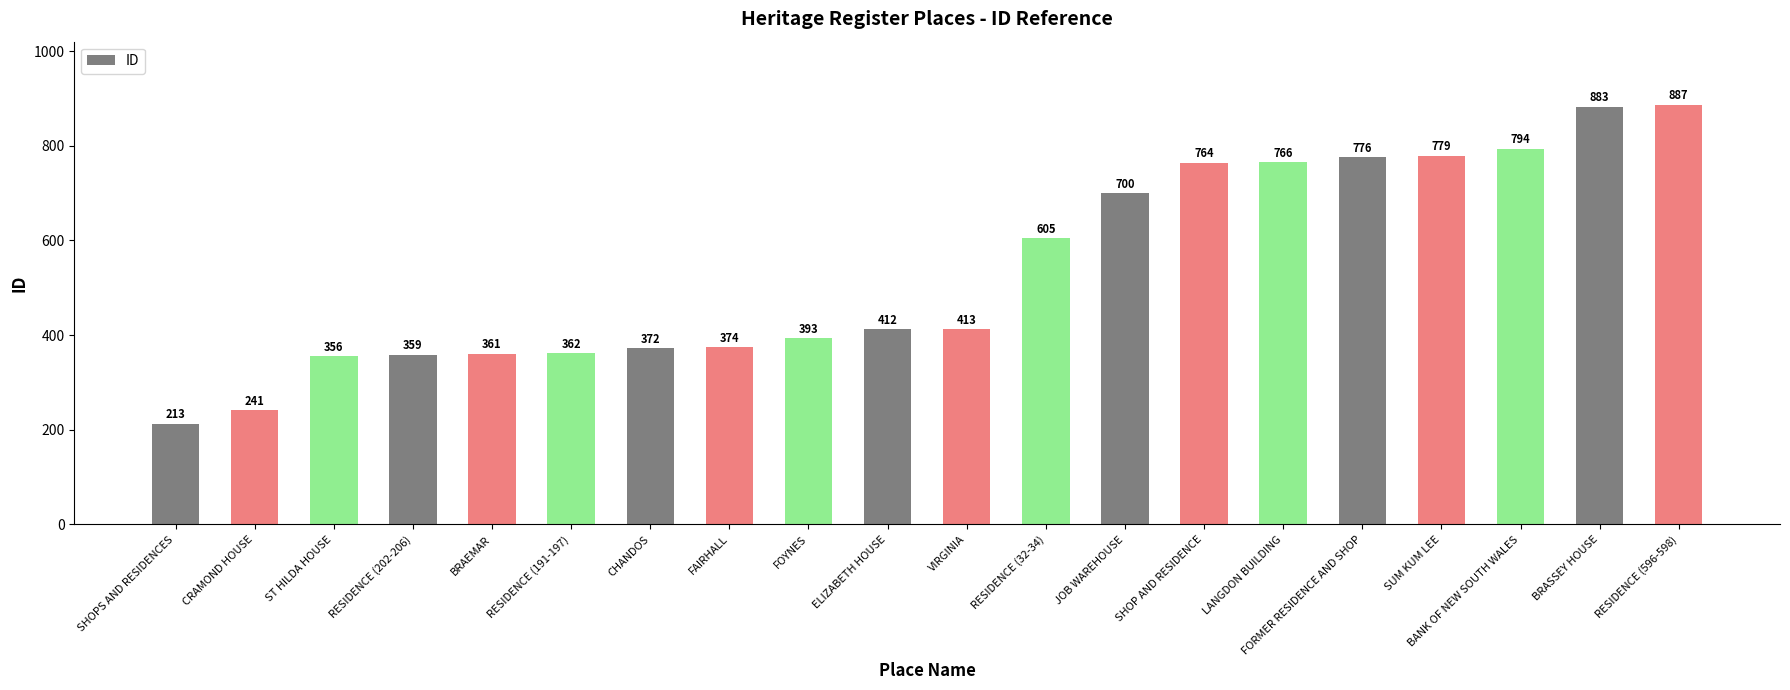

How many bars are there in total?

20